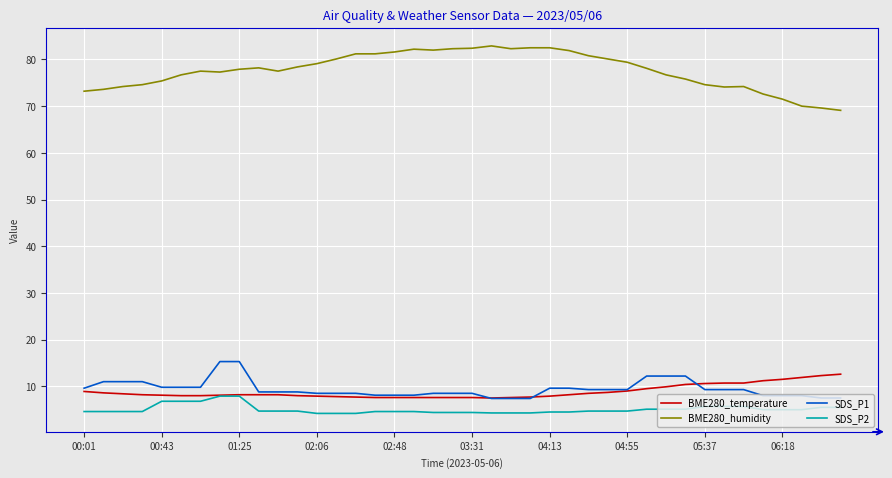

What is the maximum value shown in the chart?

82.9